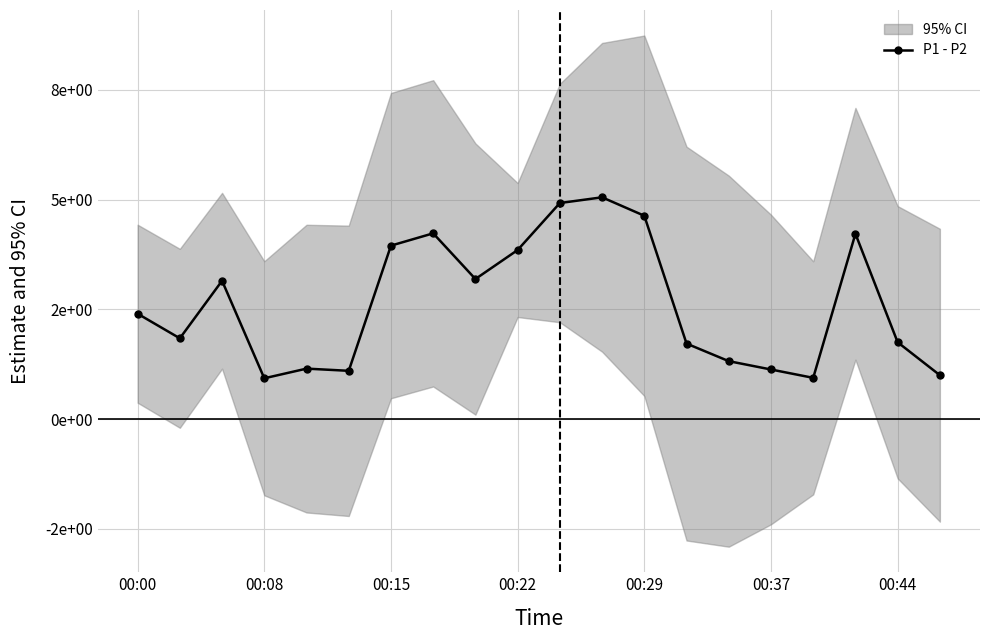

Is it true that the value at 00:29 is 2.0?

False